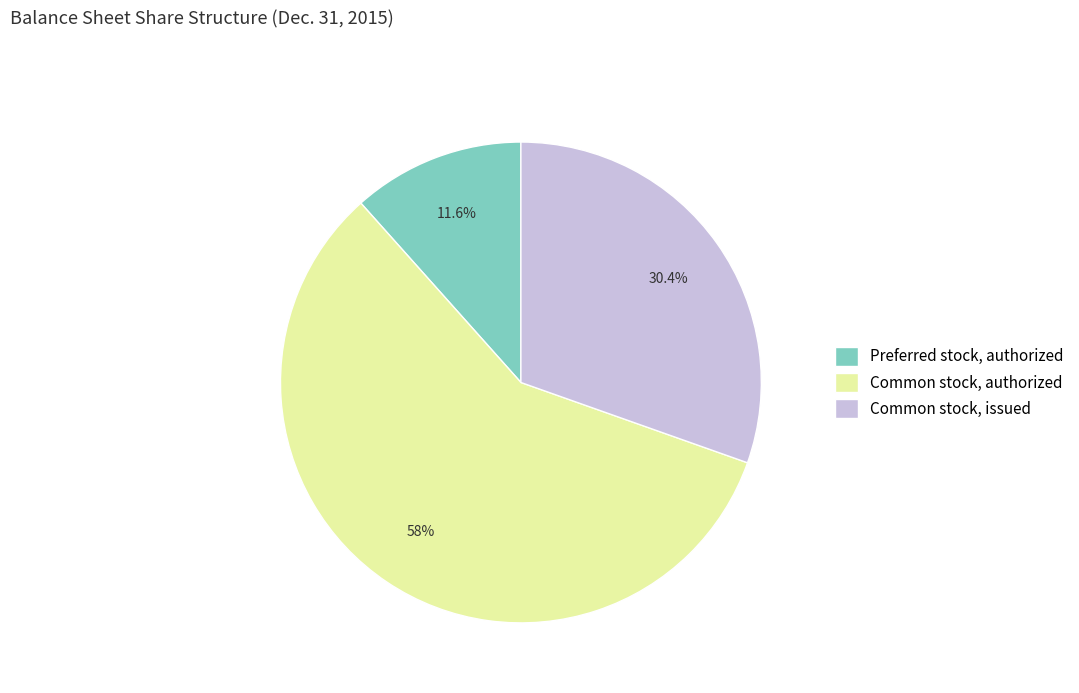

To the nearest percent, what percentage of the pie is Preferred stock, authorized?

12%